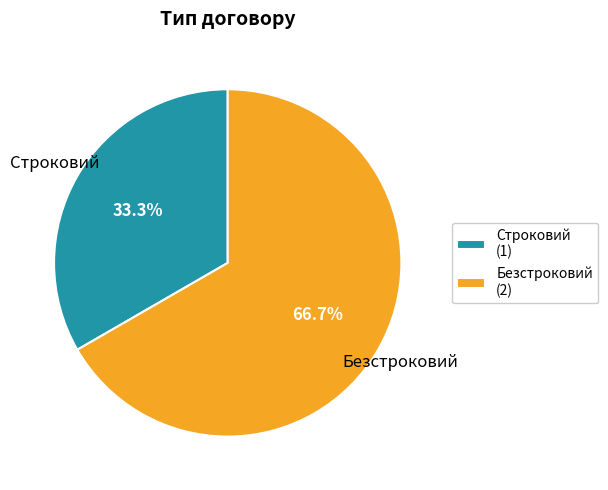

Is it true that Безстроковий is 67% of the pie?

True